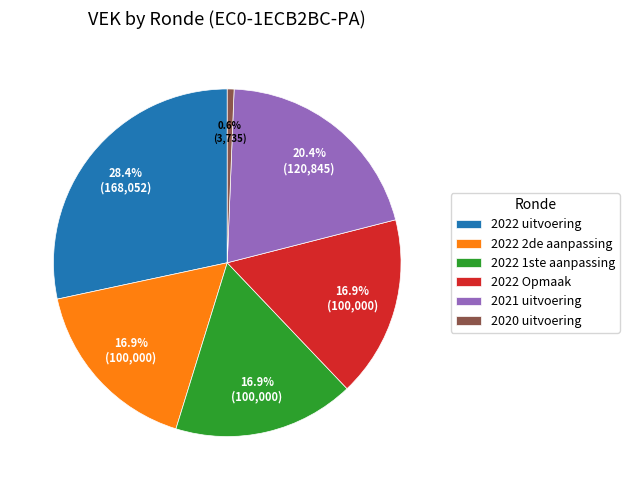

Is there a majority slice in this chart?

No